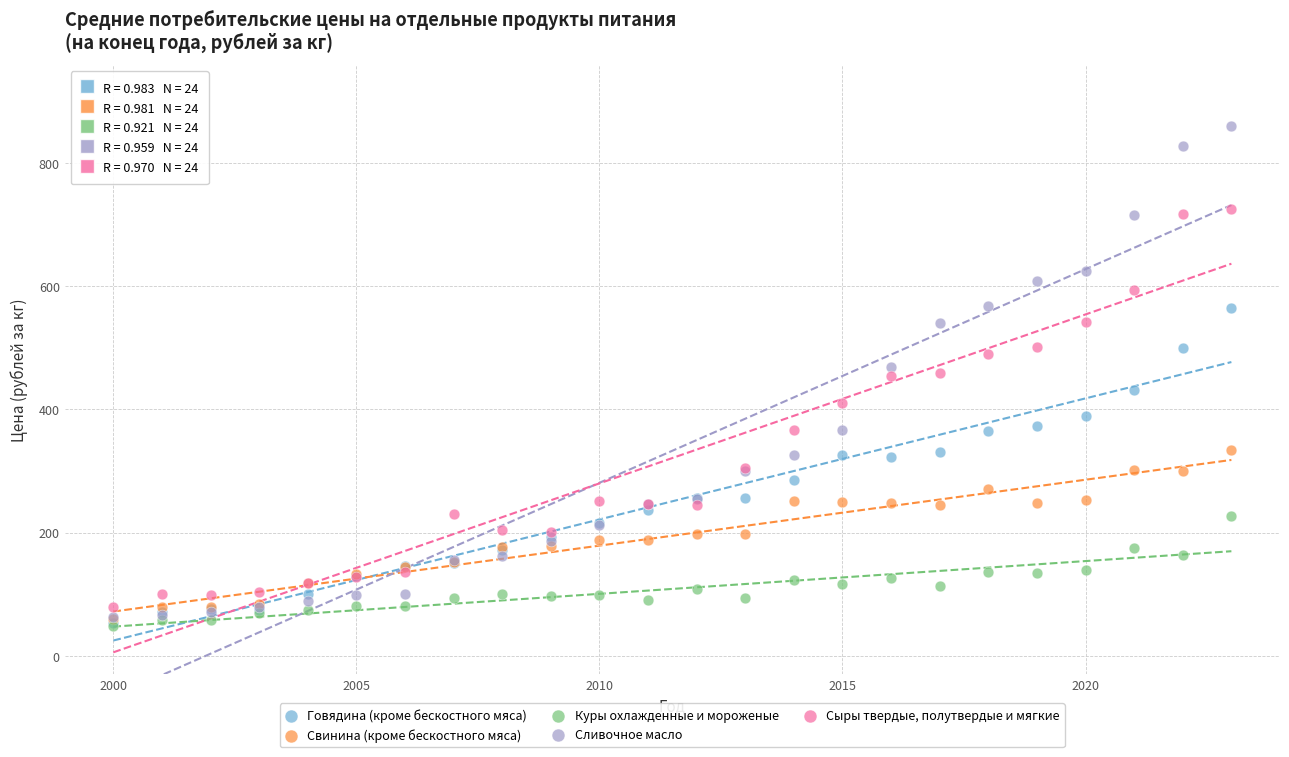

What are all the series names shown in the legend?

Говядина (кроме бескостного мяса), Свинина (кроме бескостного мяса), Куры охлажденные и мороженые, Сливочное масло, Сыры твердые, полутвердые и мягкие